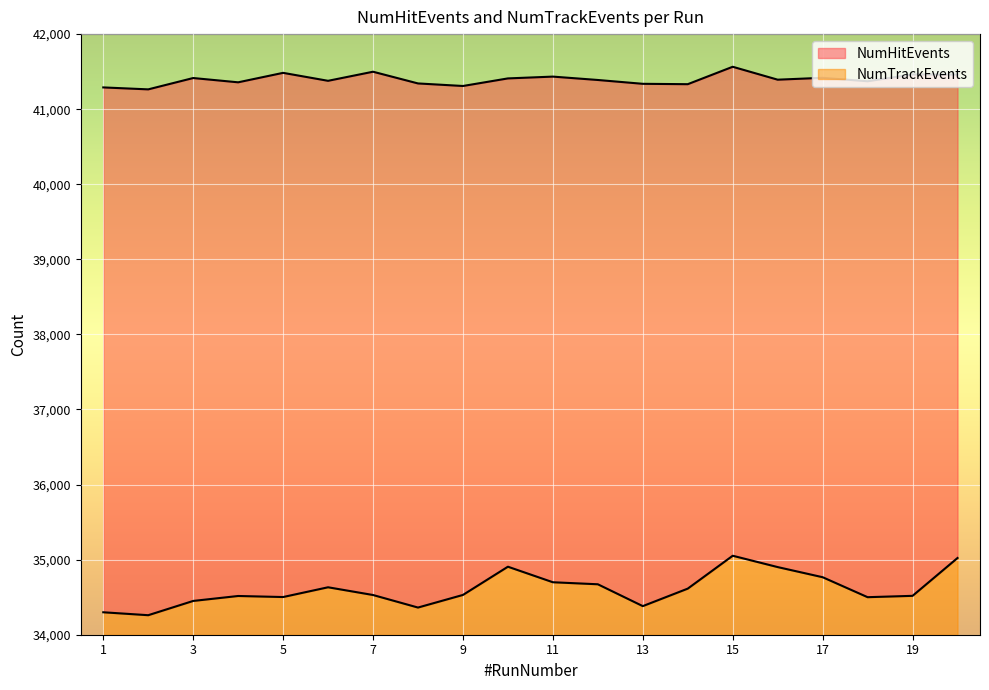

Is it true that NumTrackEvents equals 57328 at 4?

False